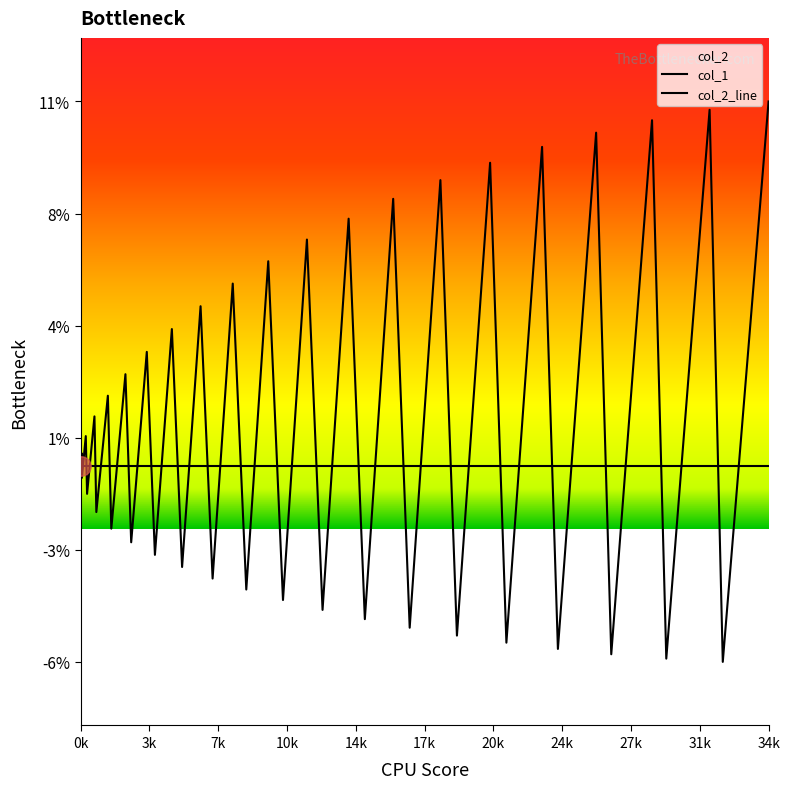

Is the value of col_2_line at 14 greater than the value of col_1 at 7k?

Yes